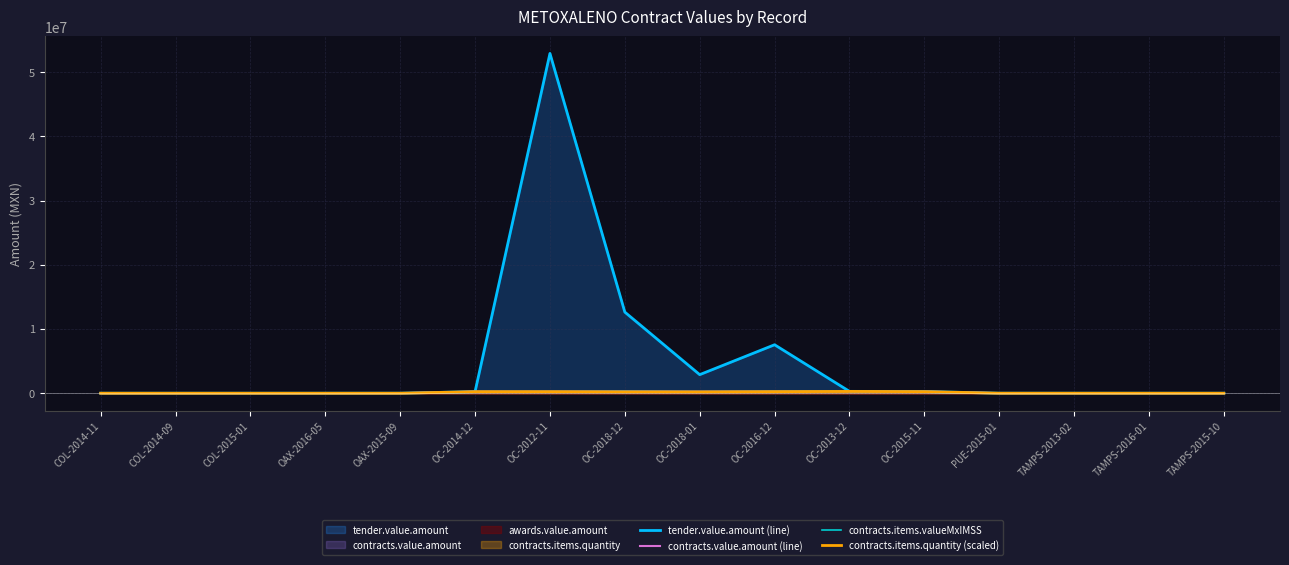

True or false: contracts.items.valueMxIMSS and contracts.items.quantity (scaled) intersect in this chart.

False